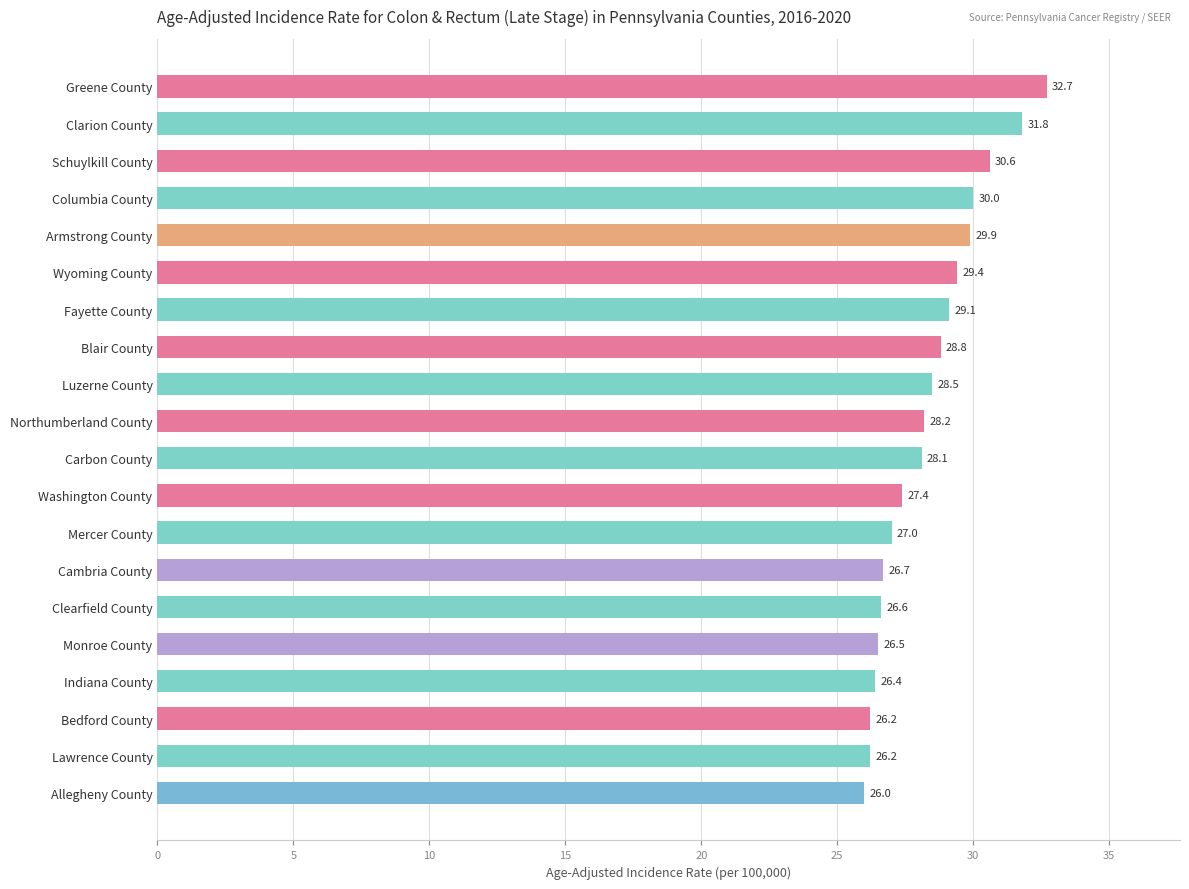

The value at Bedford County is 35.9. True or false?

False